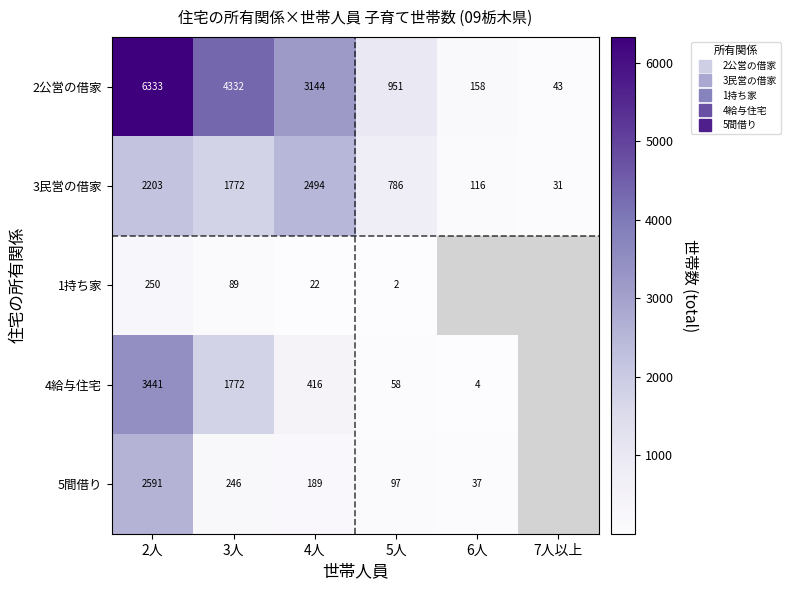

At 2人, list the series in order from largest to smallest.

2公営の借家, 4給与住宅, 5間借り, 3民営の借家, 1持ち家